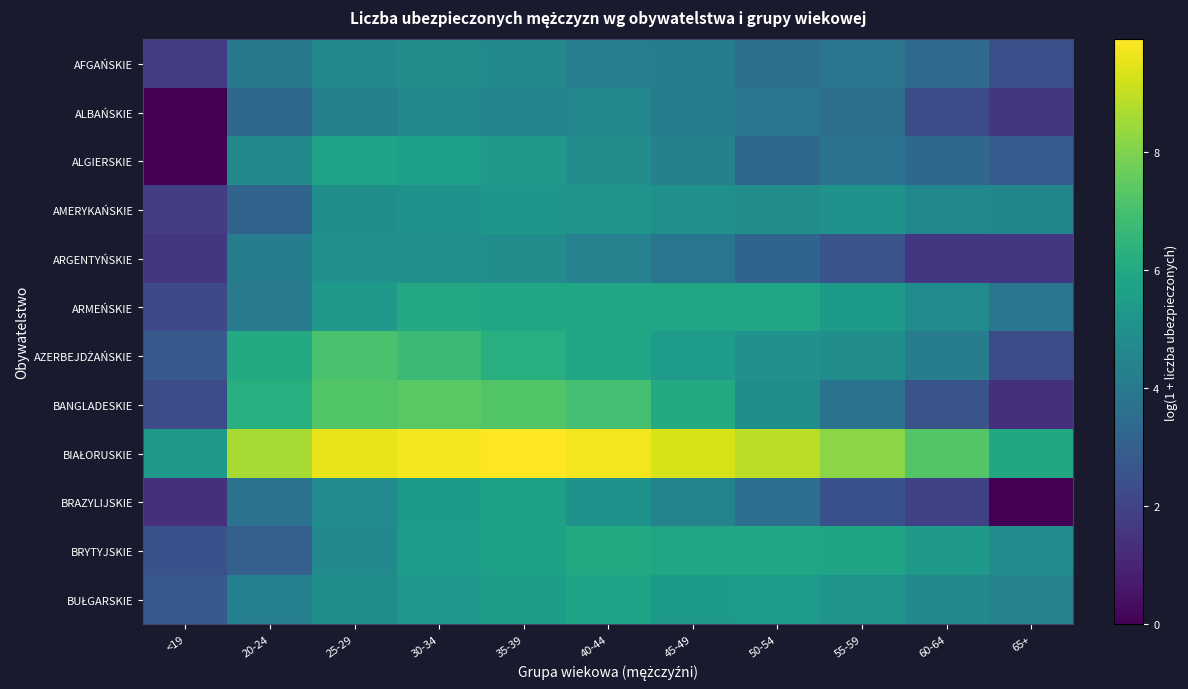

Which series has the largest total across all categories?

BIAŁORUSKIE